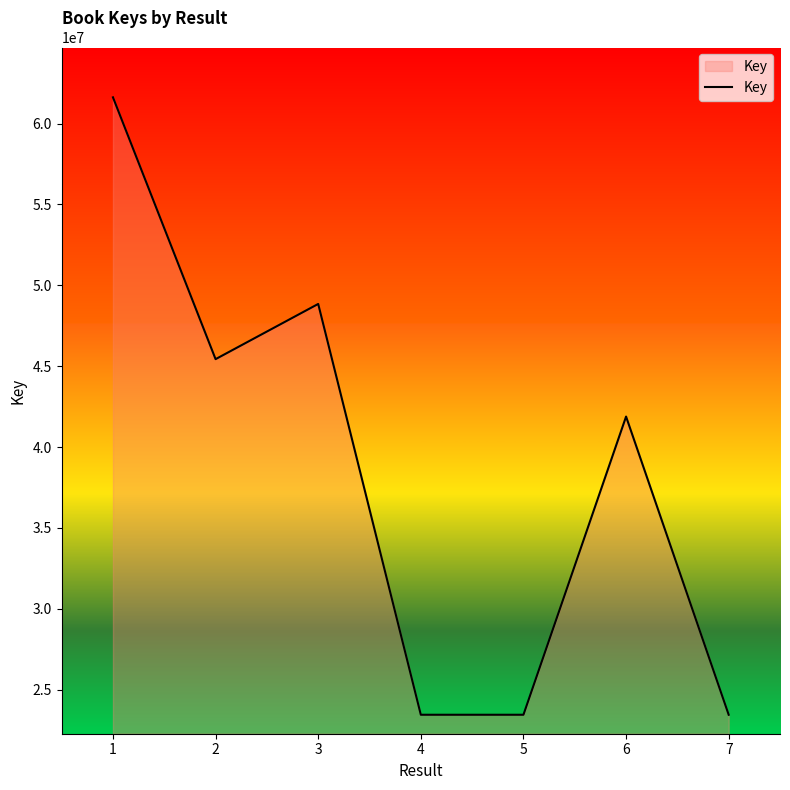

How many interior local valleys (lower than both neighbors) does the data have?

2